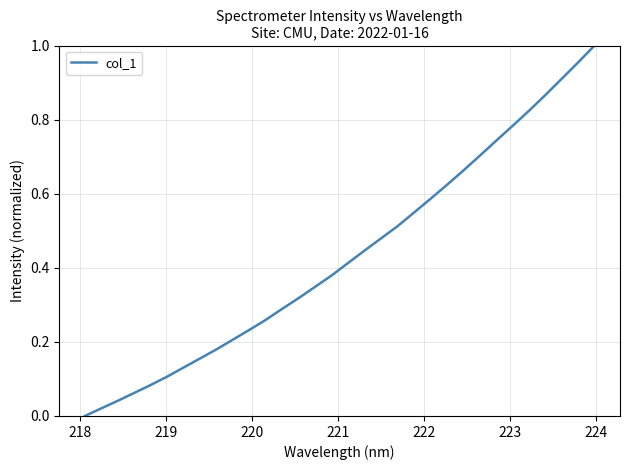

How many lines are shown in the chart?

1